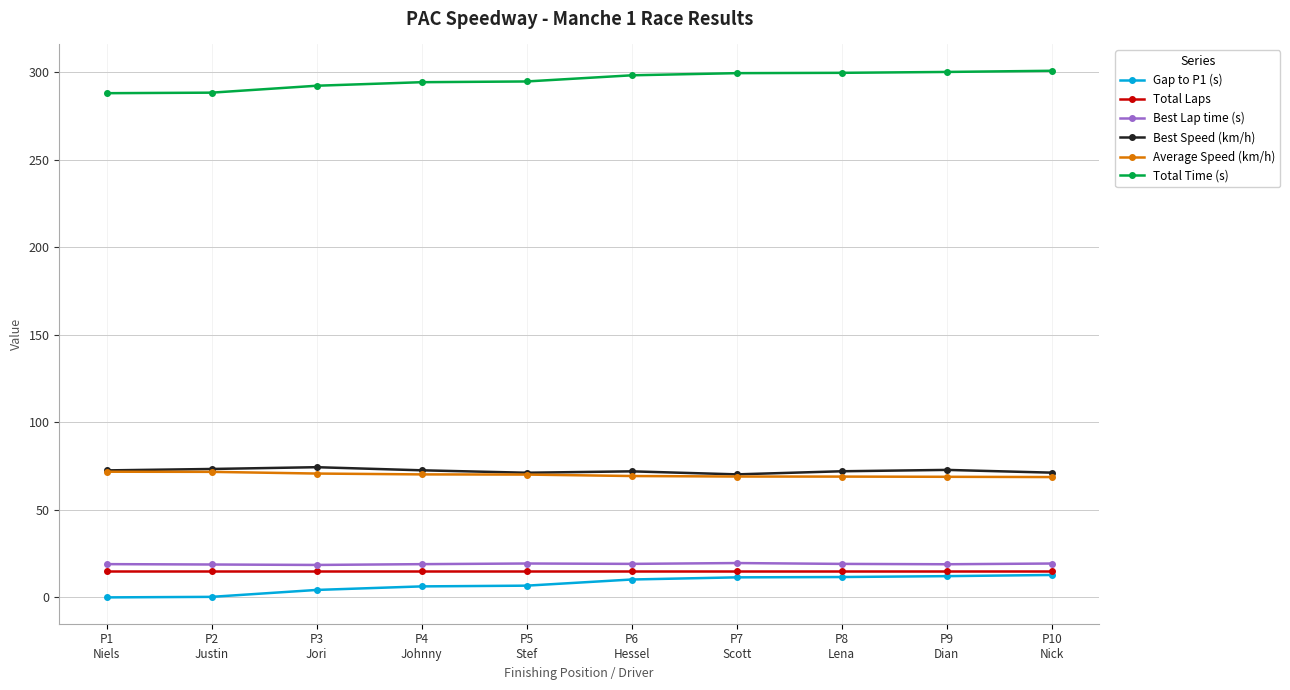

What is the sum of all Total Time (s) values?

2956.3